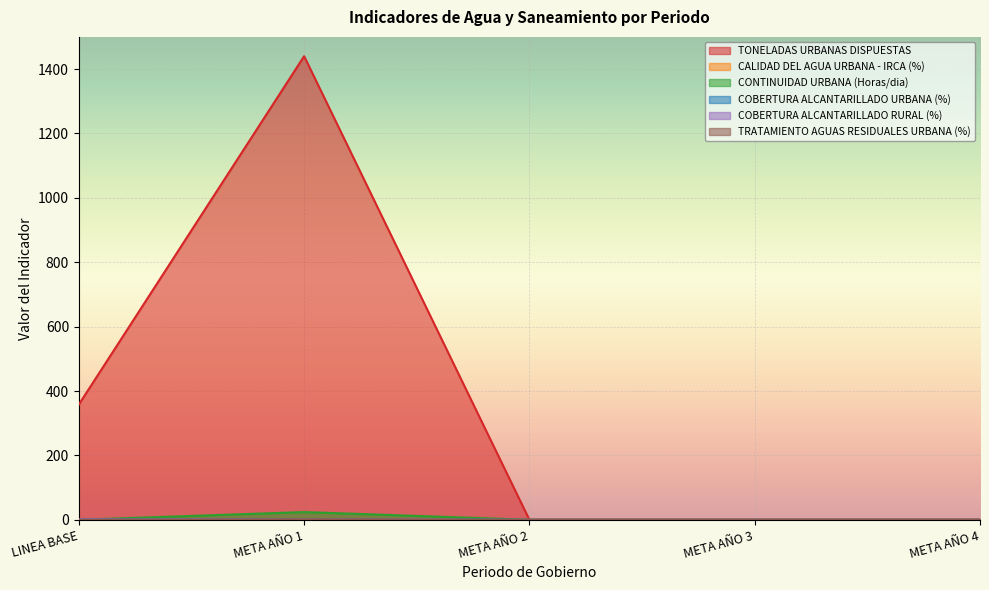

Reading left to right, list all the values displayed in this chart.

TONELADAS URBANAS DISPUESTAS: 358	1440	0	0	0
CALIDAD DEL AGUA URBANA - IRCA (%): 0	1	0	0	0
CONTINUIDAD URBANA (Horas/dia): 0	24	0	0	0
COBERTURA ALCANTARILLADO URBANA (%): 1	1	0	0	0
COBERTURA ALCANTARILLADO RURAL (%): 1	0	0	0	0
TRATAMIENTO AGUAS RESIDUALES URBANA (%): 0	1	0	0	0